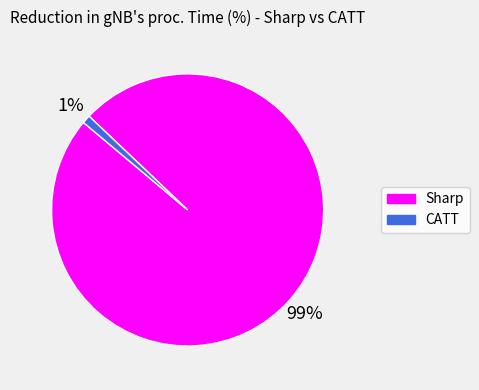

Which slice is the largest?

Sharp